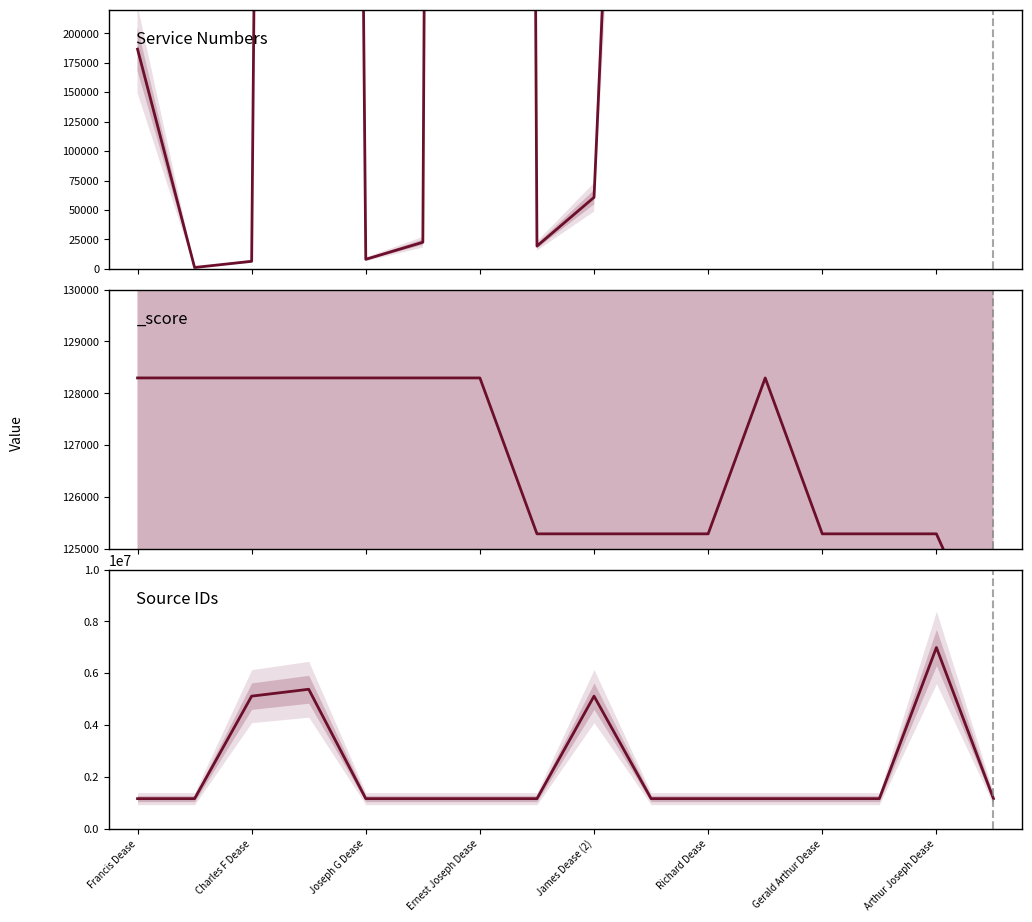

True or false: source_id has more than 1 points higher than both neighbors.

True